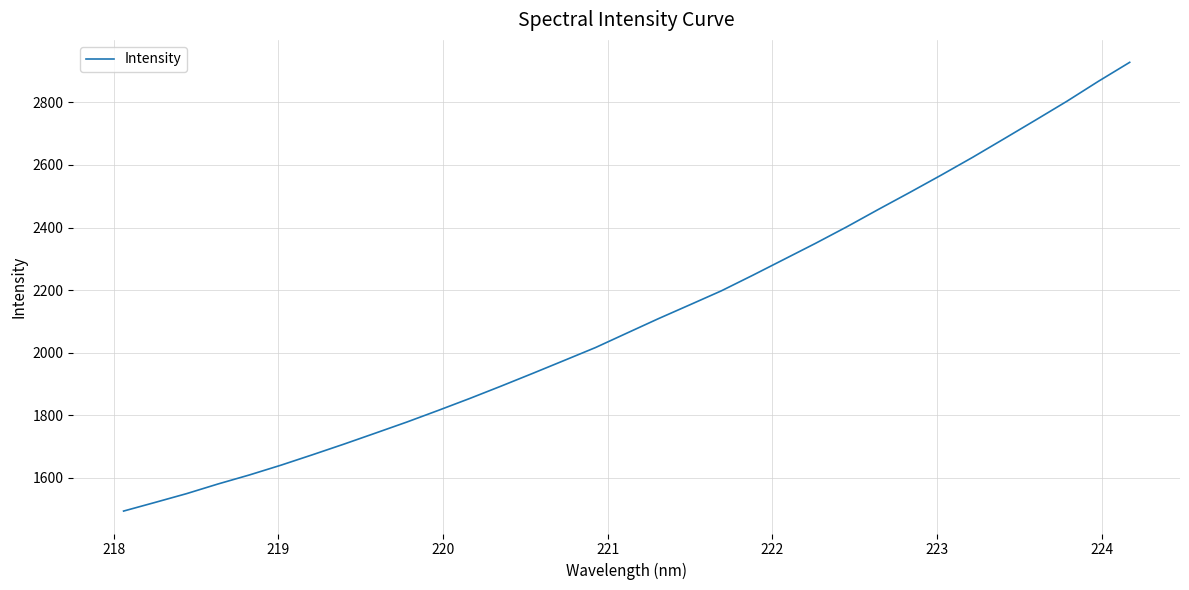

What is the smallest value displayed?

1494.3